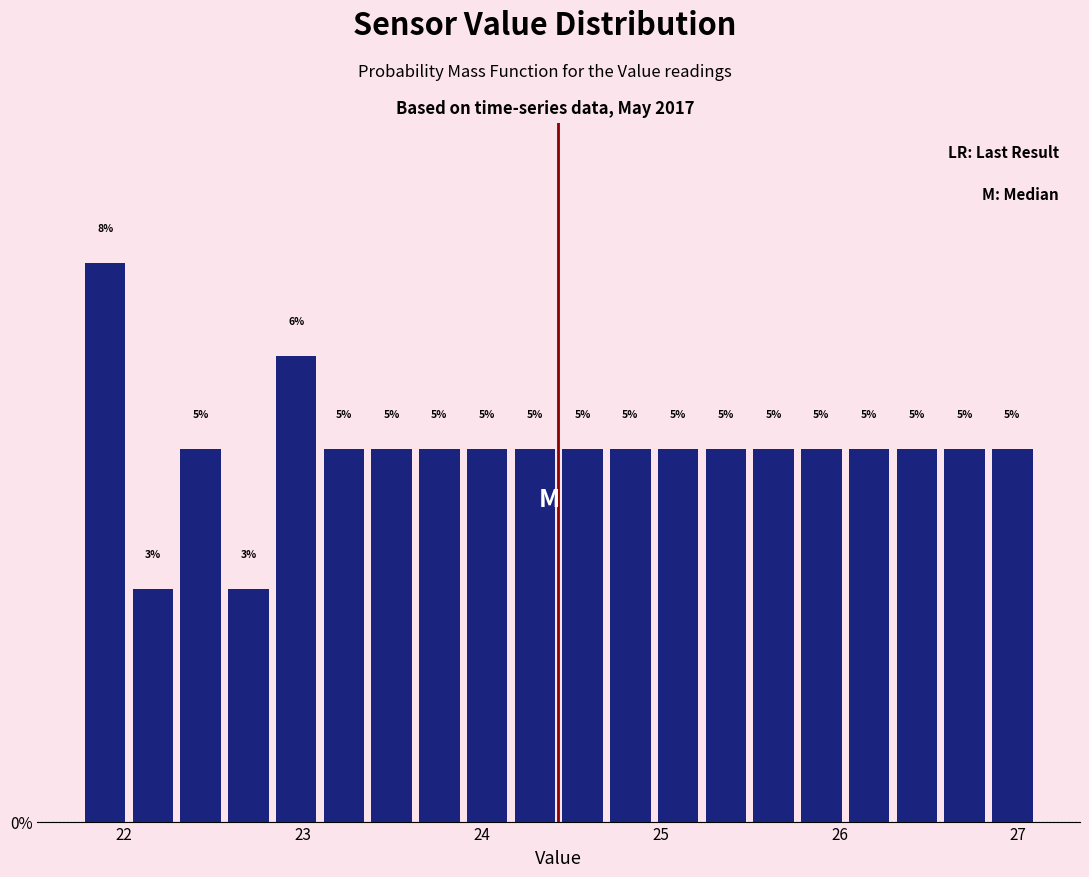

Around what value on the x-axis is the tallest bar? Give the approximate position of its centre, as read against the axis.

21.9